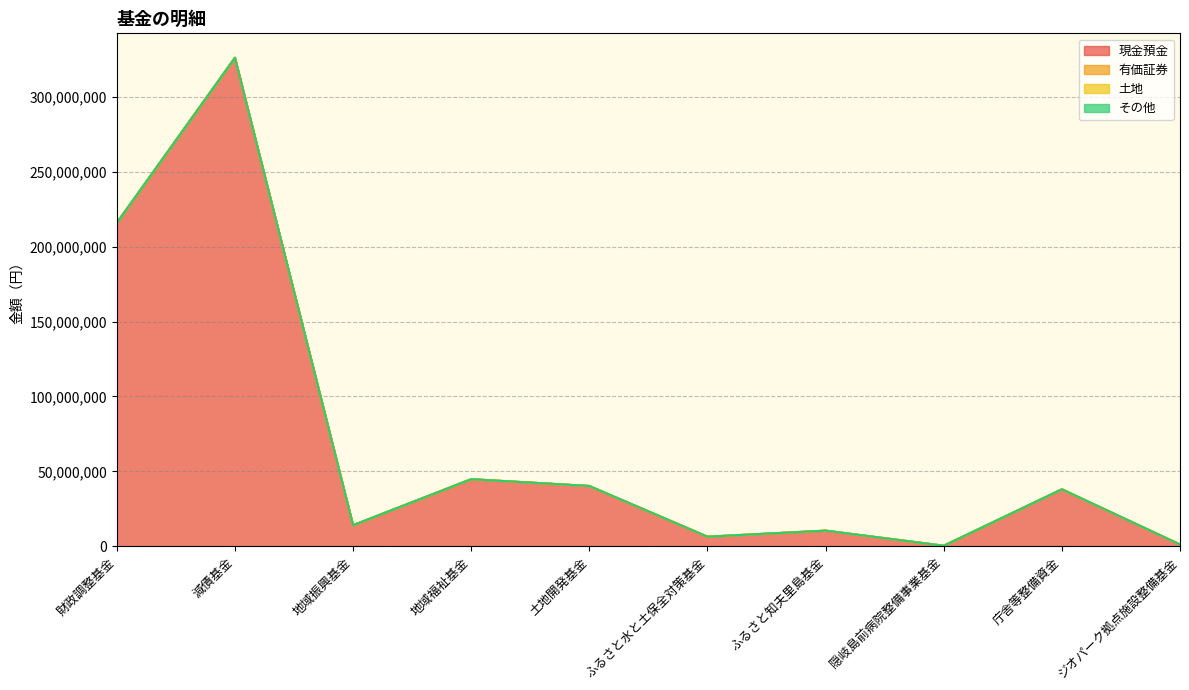

True or false: 有価証券 has a value of 0 at ふるさと水と土保全対策基金.

True